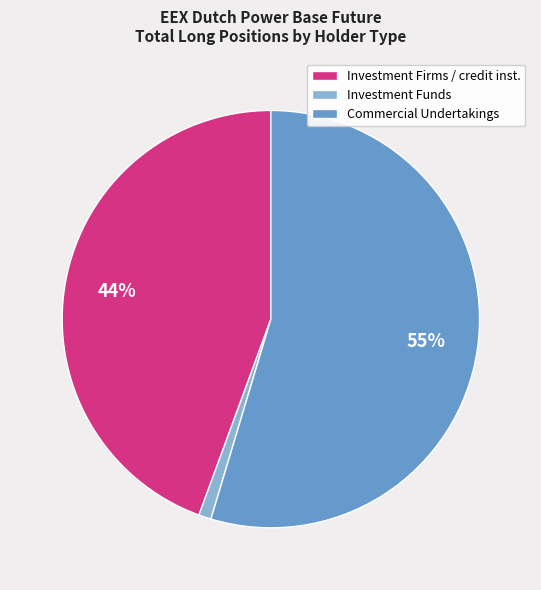

Rank the categories by value from highest to lowest.

Commercial Undertakings, Investment Firms / credit inst., Investment Funds